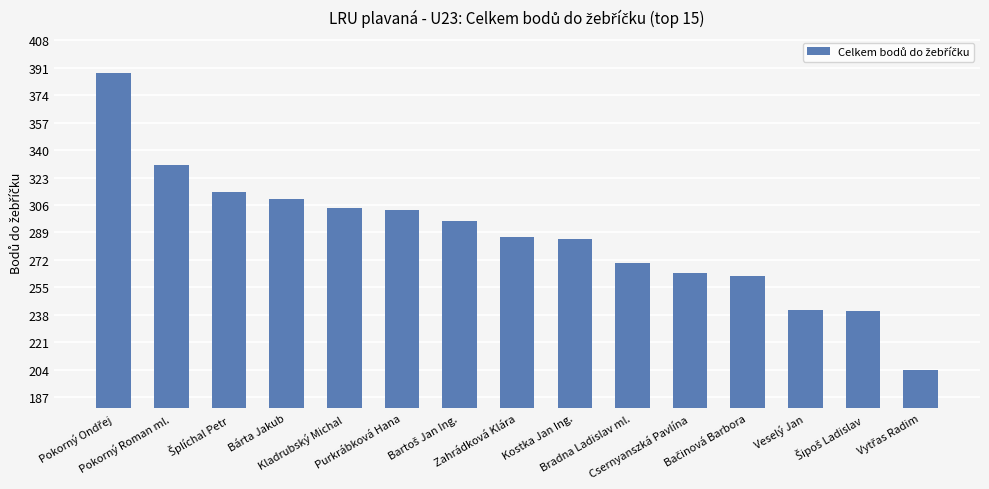

What is the change in value from Kladrubský Michal to Purkrábková Hana?

-1